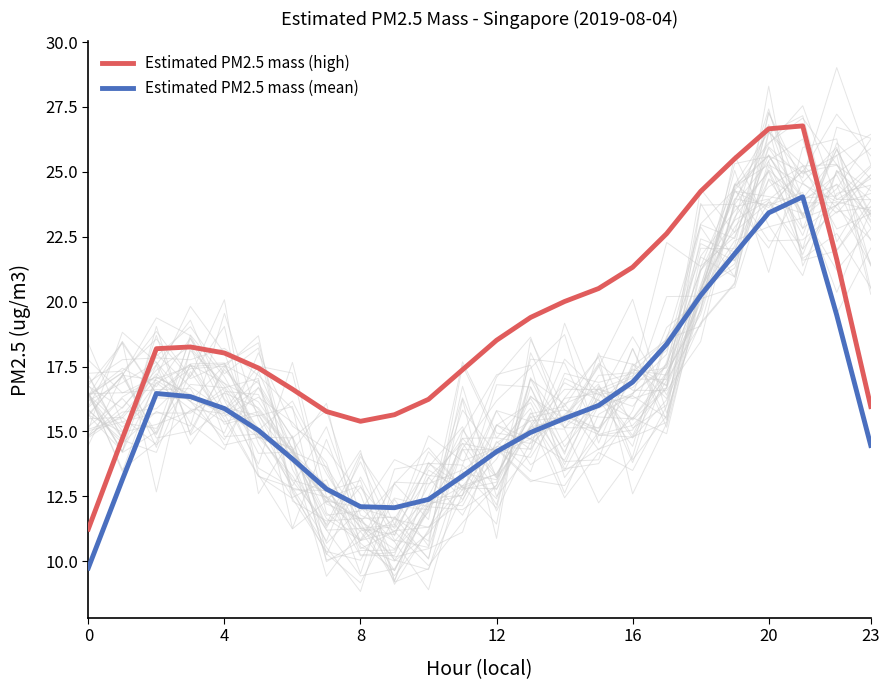

What is the average value of the Estimated PM2.5 mass (high) series?

19.1